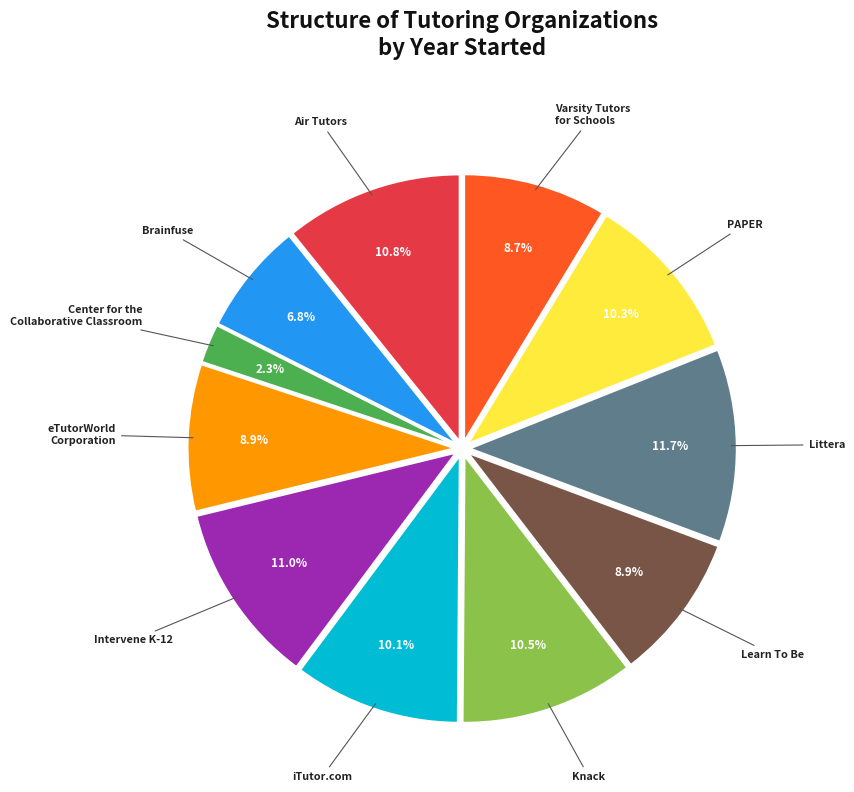

Is there any slice that represents more than half of the pie?

No